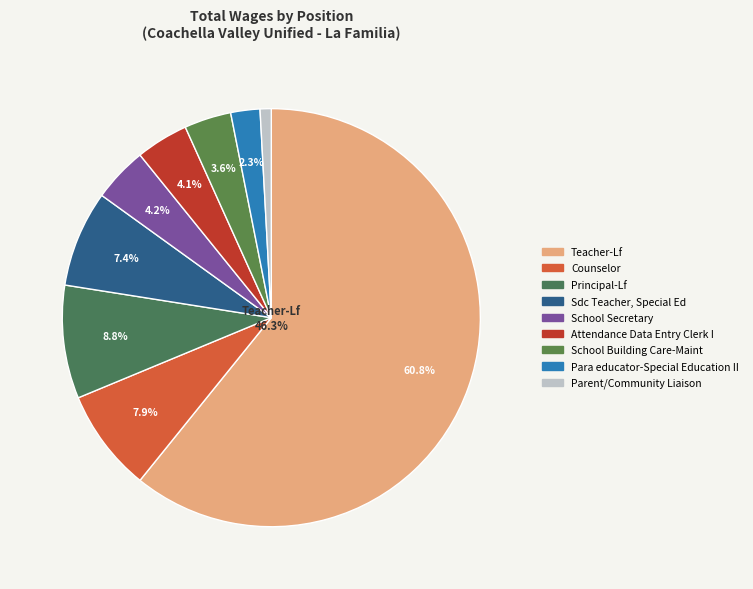

How many slices are in this pie chart?

9